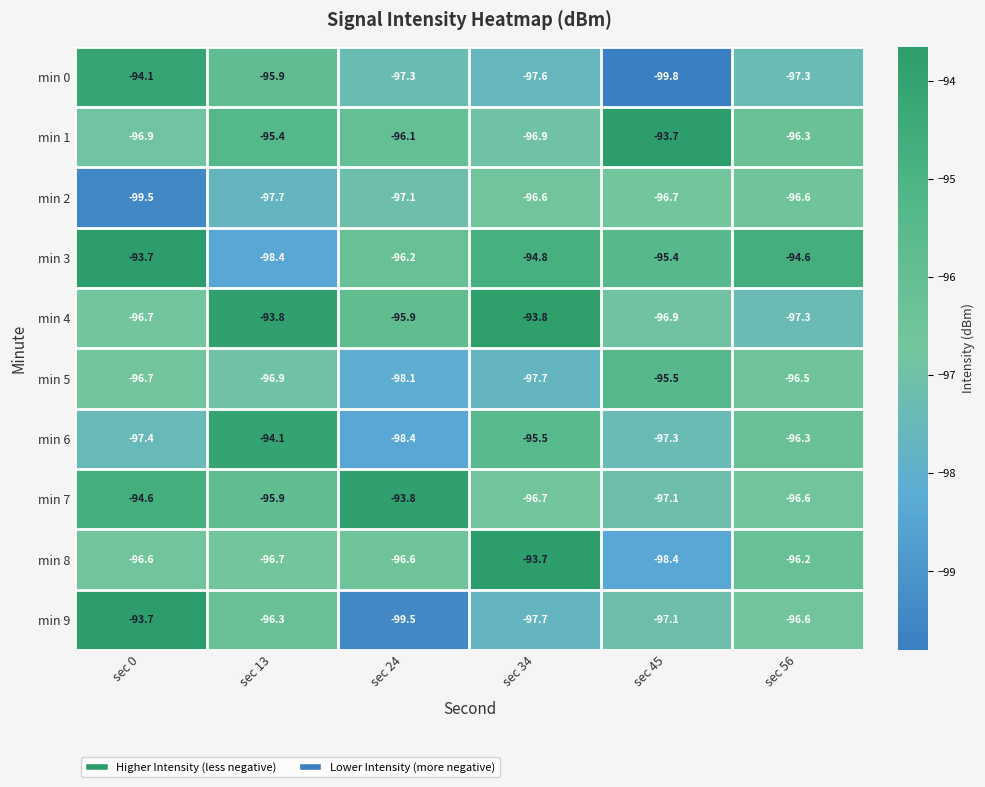

How many values in the min 0 series are below -97?

4